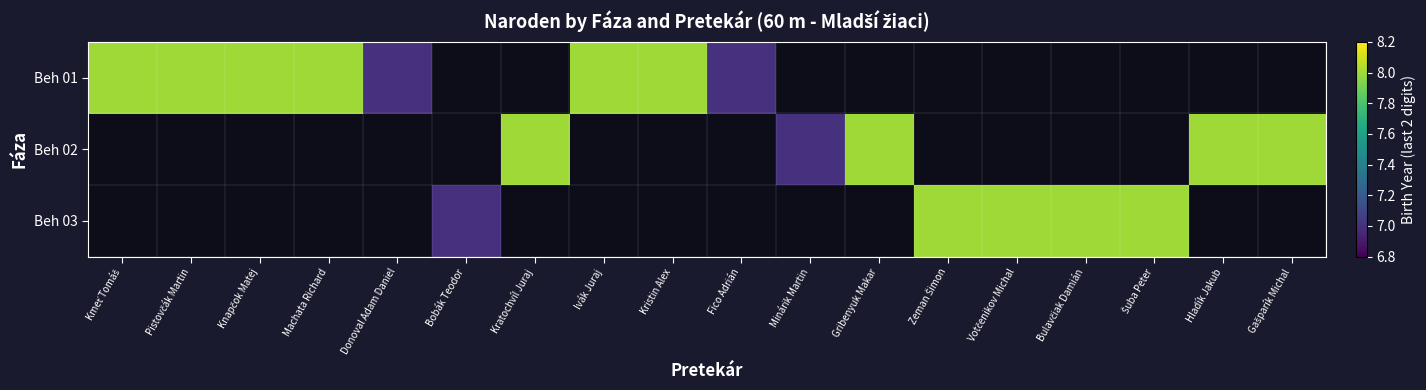

Between Kmeť Tomáš and Pistovčák Martin, which is larger?

Kmeť Tomáš